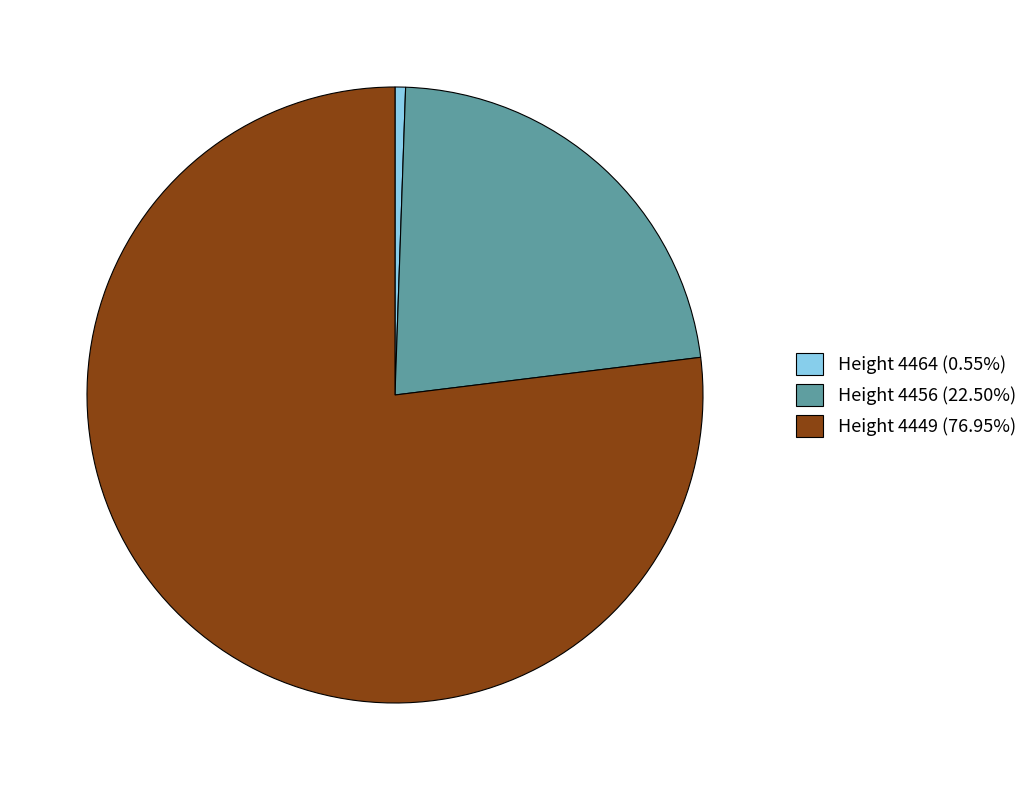

Does any single category account for the majority?

Yes